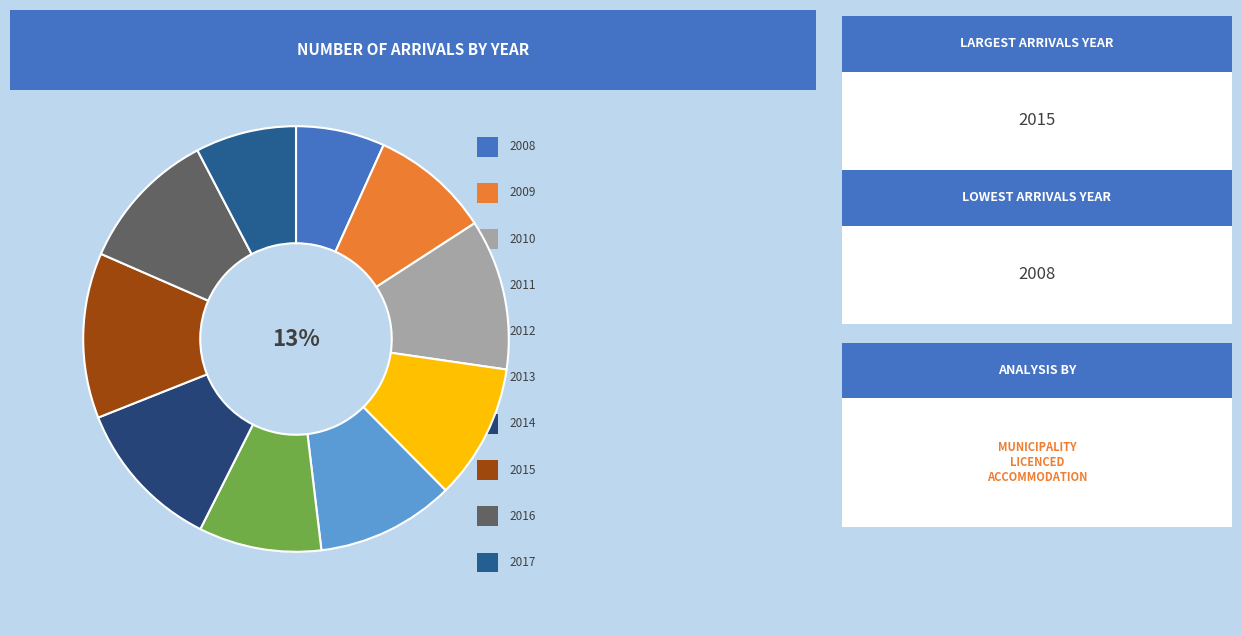

What is the smallest slice in the pie chart?

2008